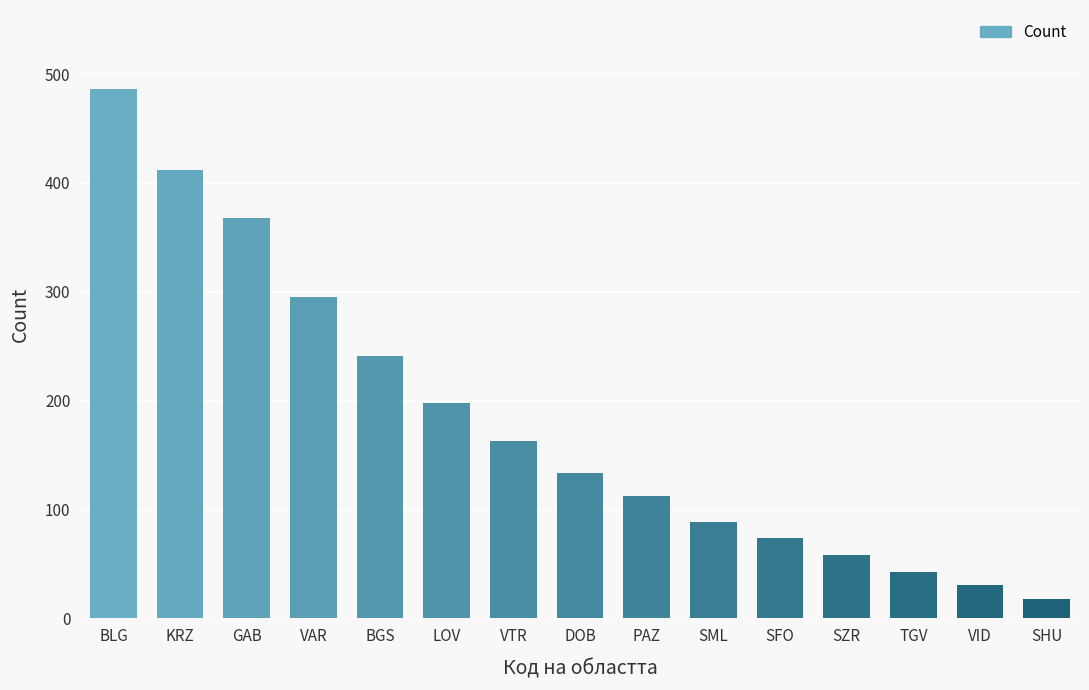

What is the change in value from SZR to SHU?

-40